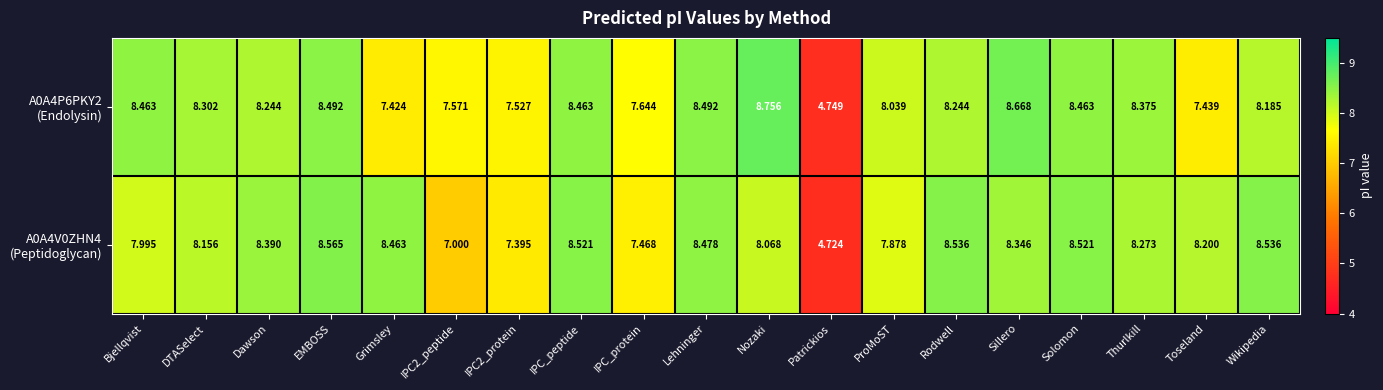

At which category does the chart reach its peak across all series?

Nozaki